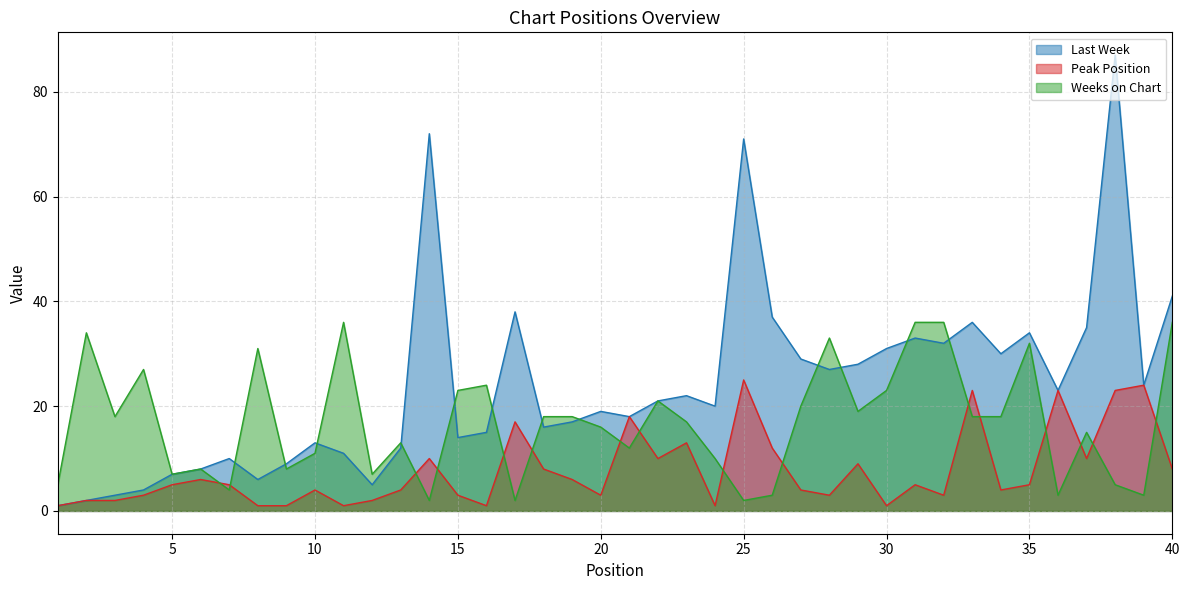

How many data points in Weeks on Chart are less than 18?

20